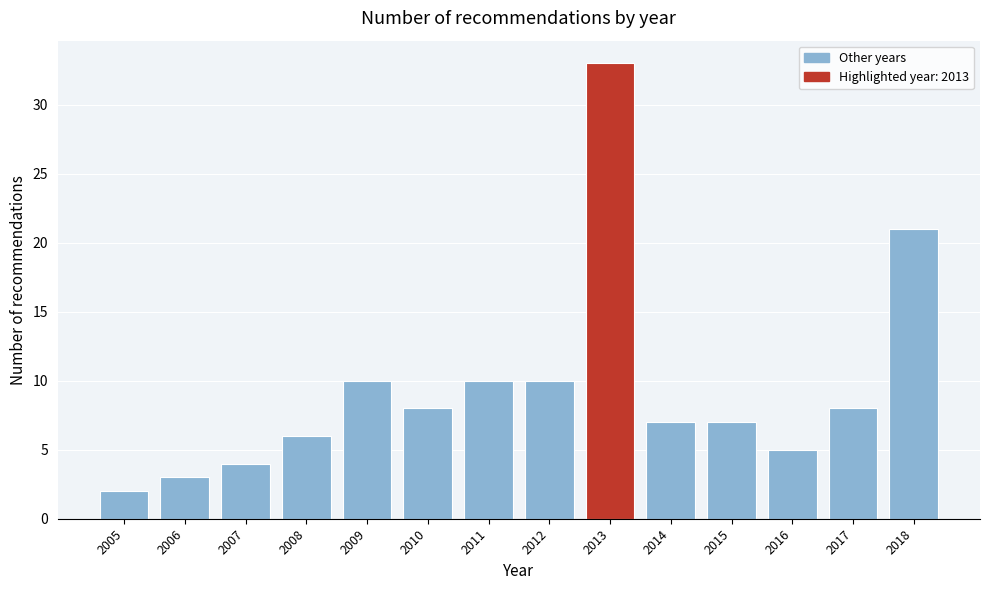

Reading left to right, what are all the values shown in this chart?

2005=2	2006=3	2007=4	2008=6	2009=10	2010=8	2011=10	2012=10	2013=33	2014=7	2015=7	2016=5	2017=8	2018=21